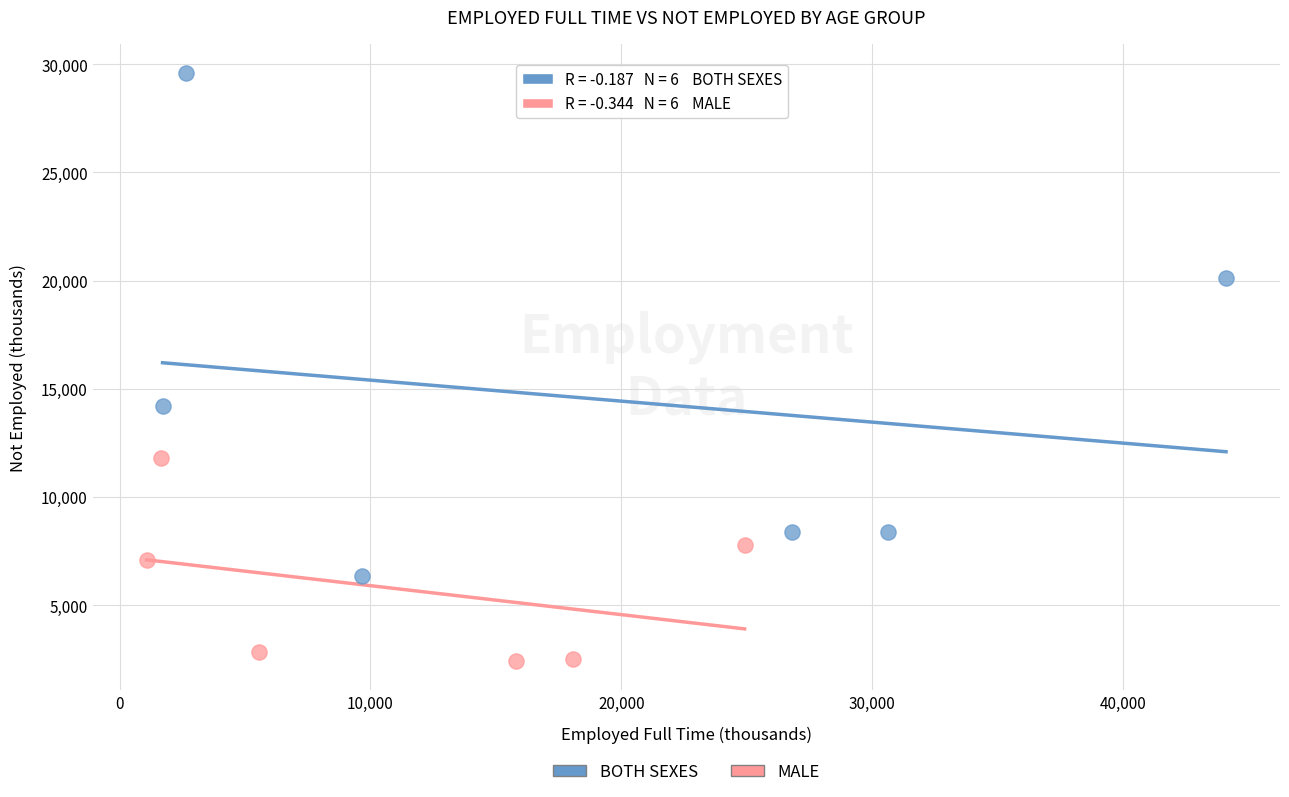

What are all the series names shown in the legend?

BOTH SEXES, MALE